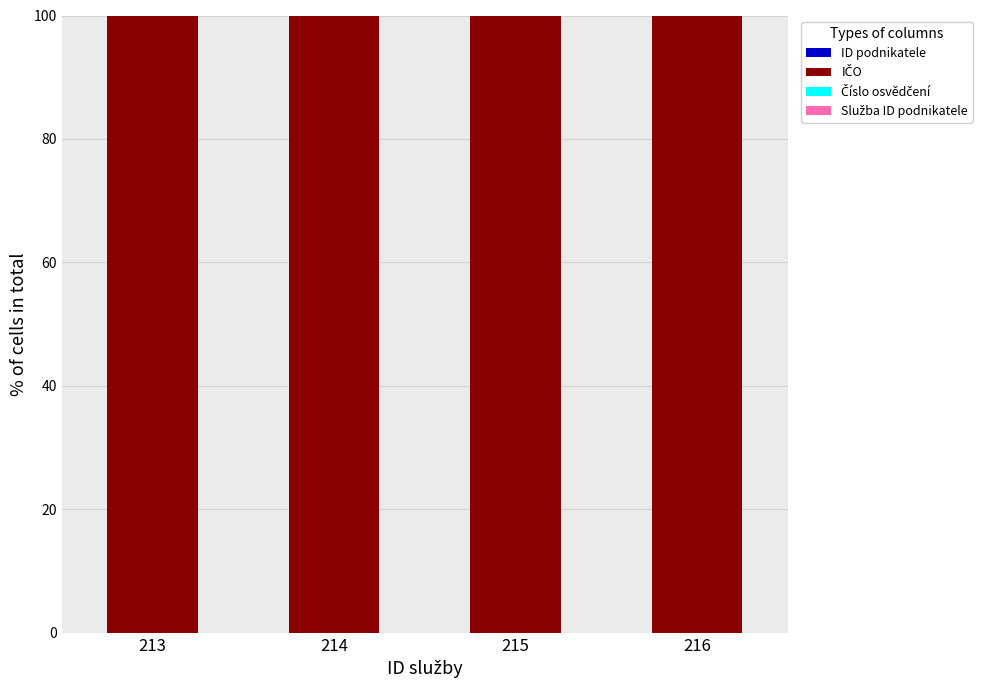

Between 215 and 213, which is larger?

215